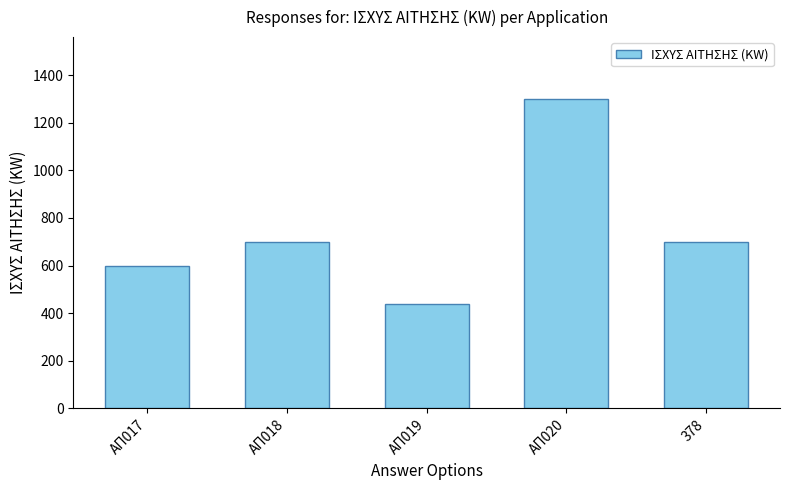

What is the label of the 3rd bar from the left?

ΑΠ019